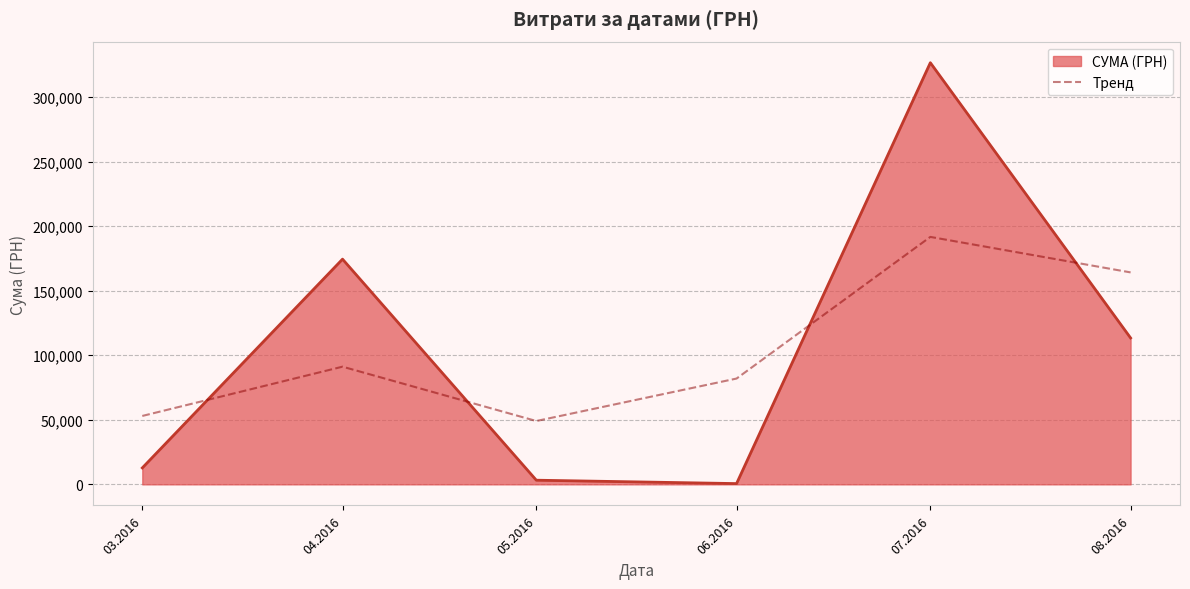

The value of Тренд at 03.2016 is 52986.4. True or false?

True